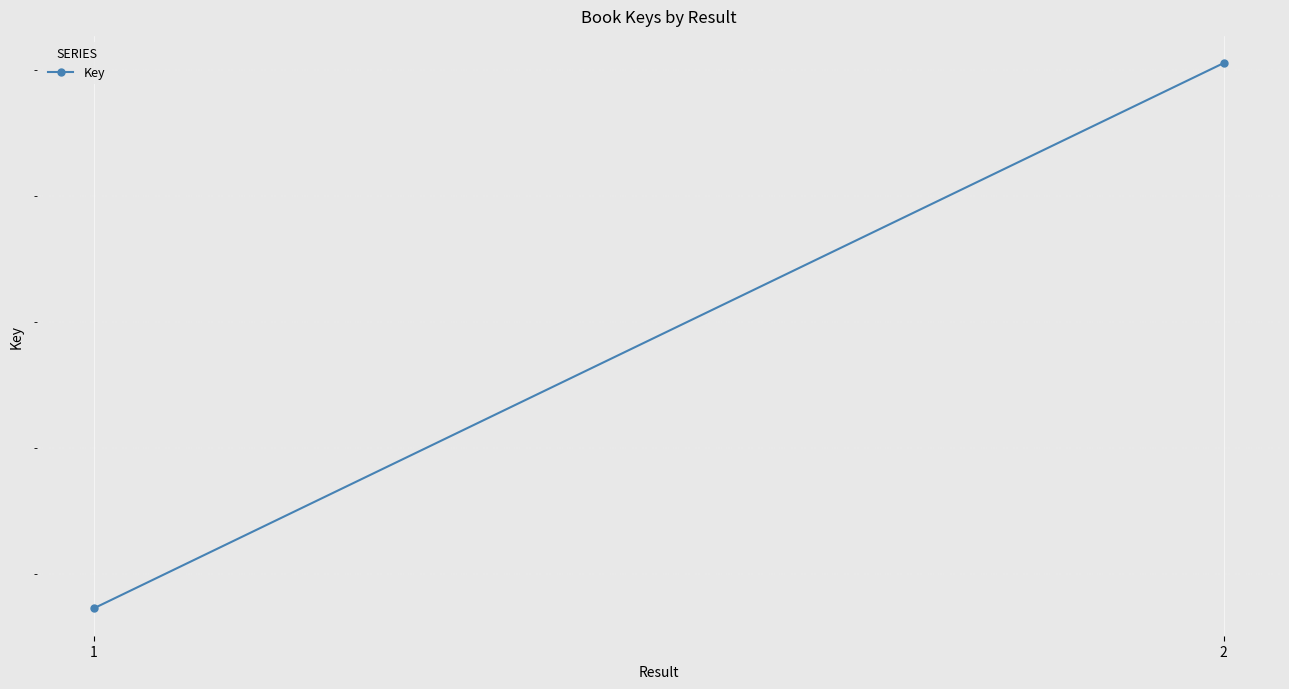

Approximately how many times larger is the value at 2 compared to 1?

1.0